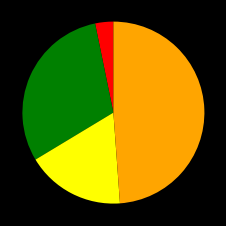

Is there any slice that represents more than half of the pie?

No